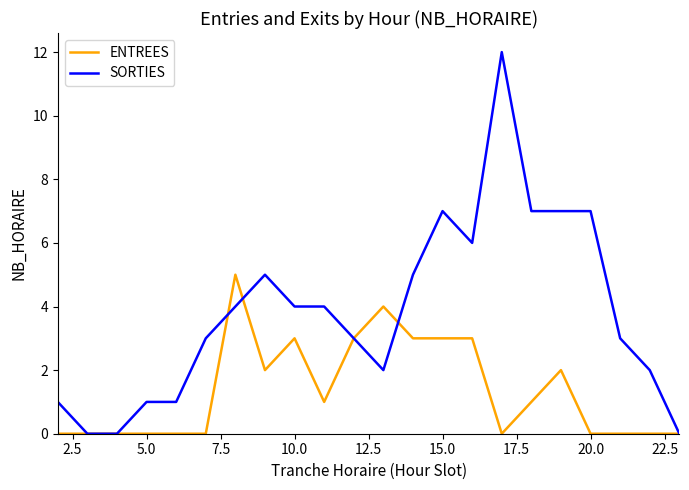

What is the difference between the maximum and minimum values in the SORTIES series?

12